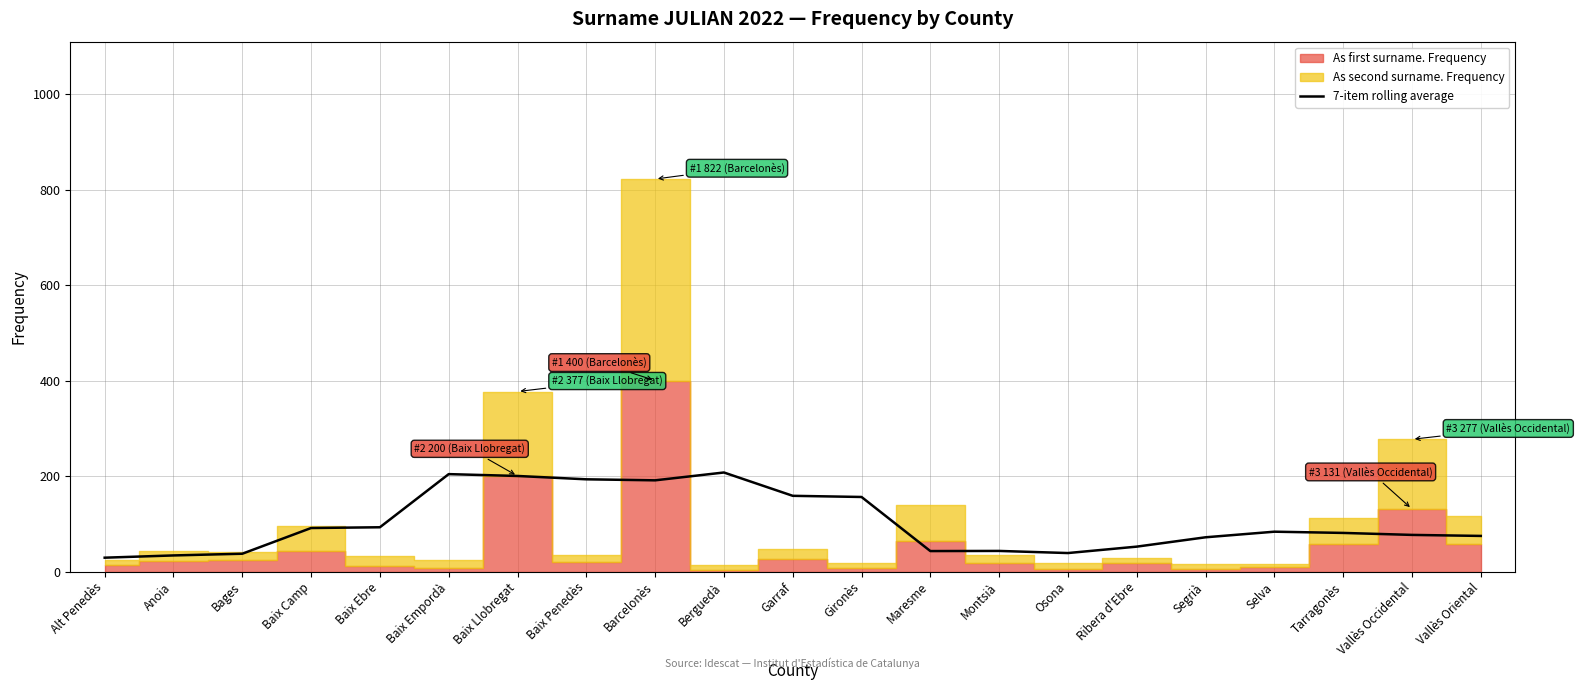

What is the change in value from Anoia to Gironès?

+122.4